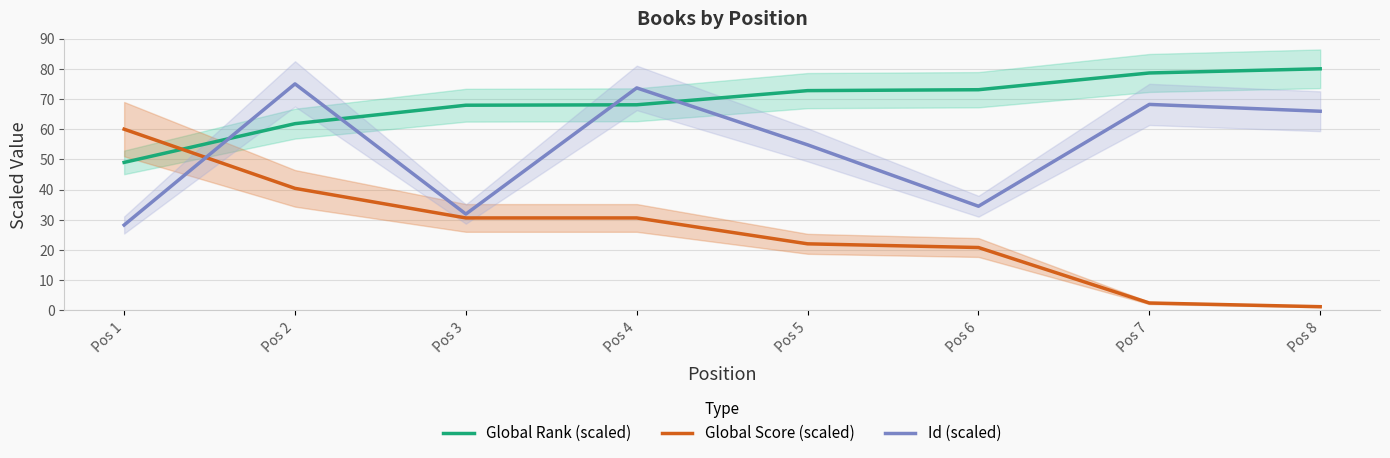

At how many categories does at least one series exceed 53?

8